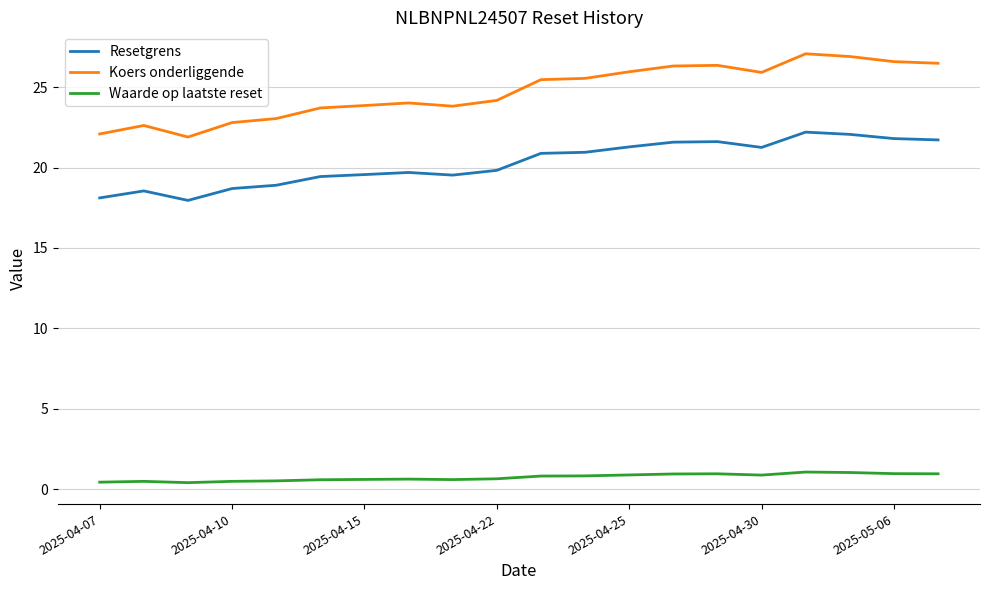

Which series has the largest range (max minus min)?

Koers onderliggende